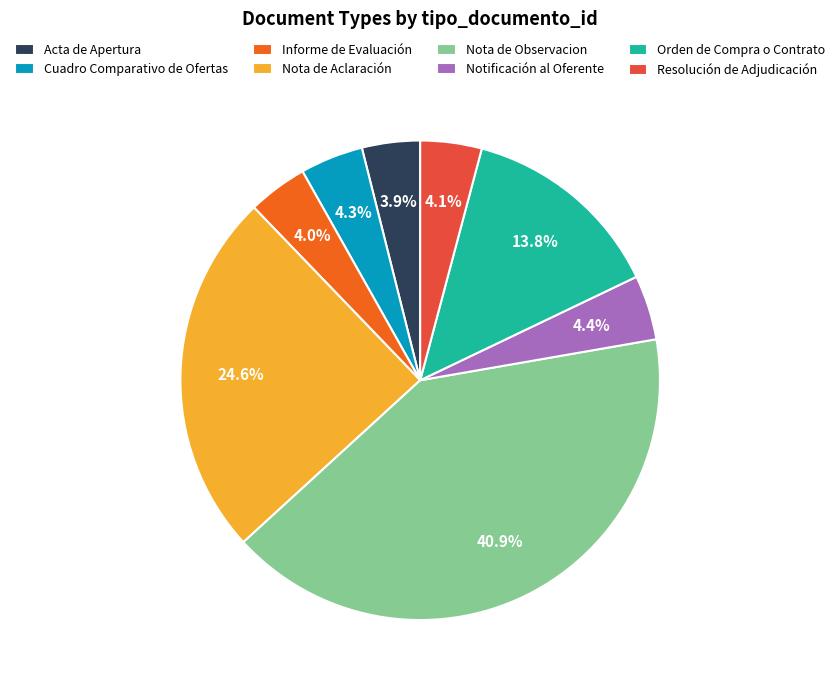

Is it true that Nota de Observacion is 53% of the pie?

False